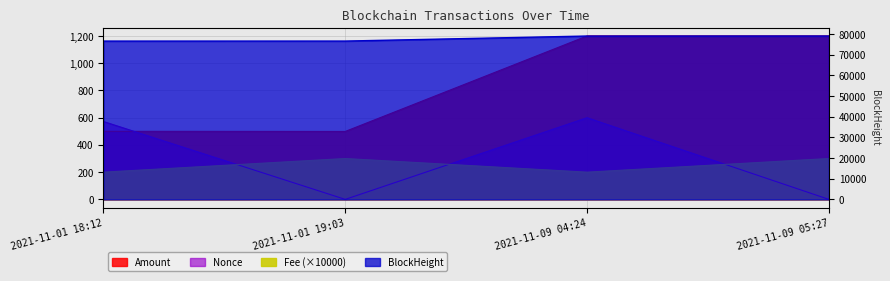

How many interior local valleys does the Nonce series have?

1